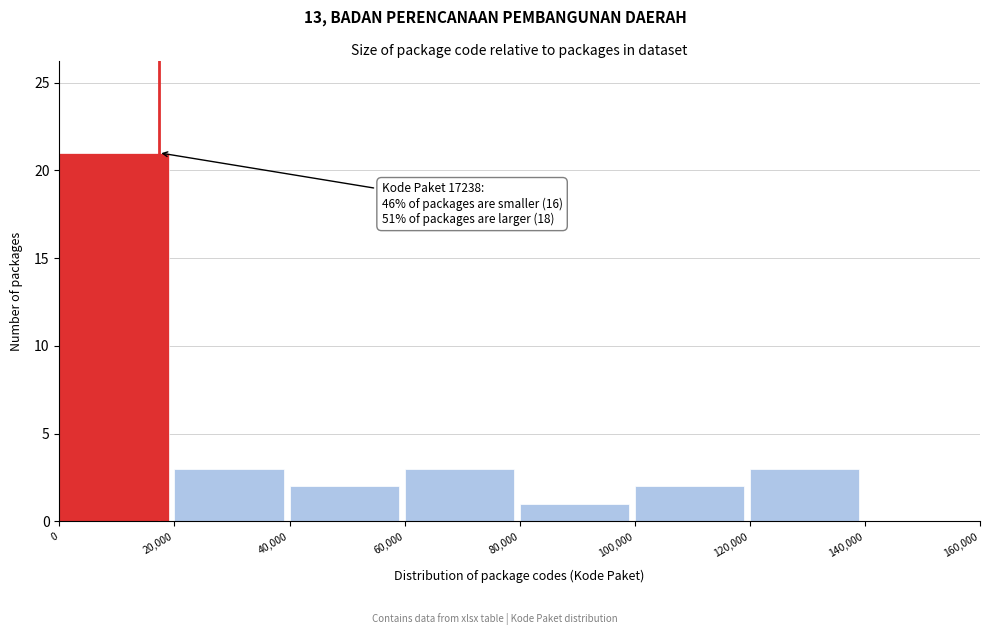

Over which range of the x-axis is the bar tallest?

0 to 20,000